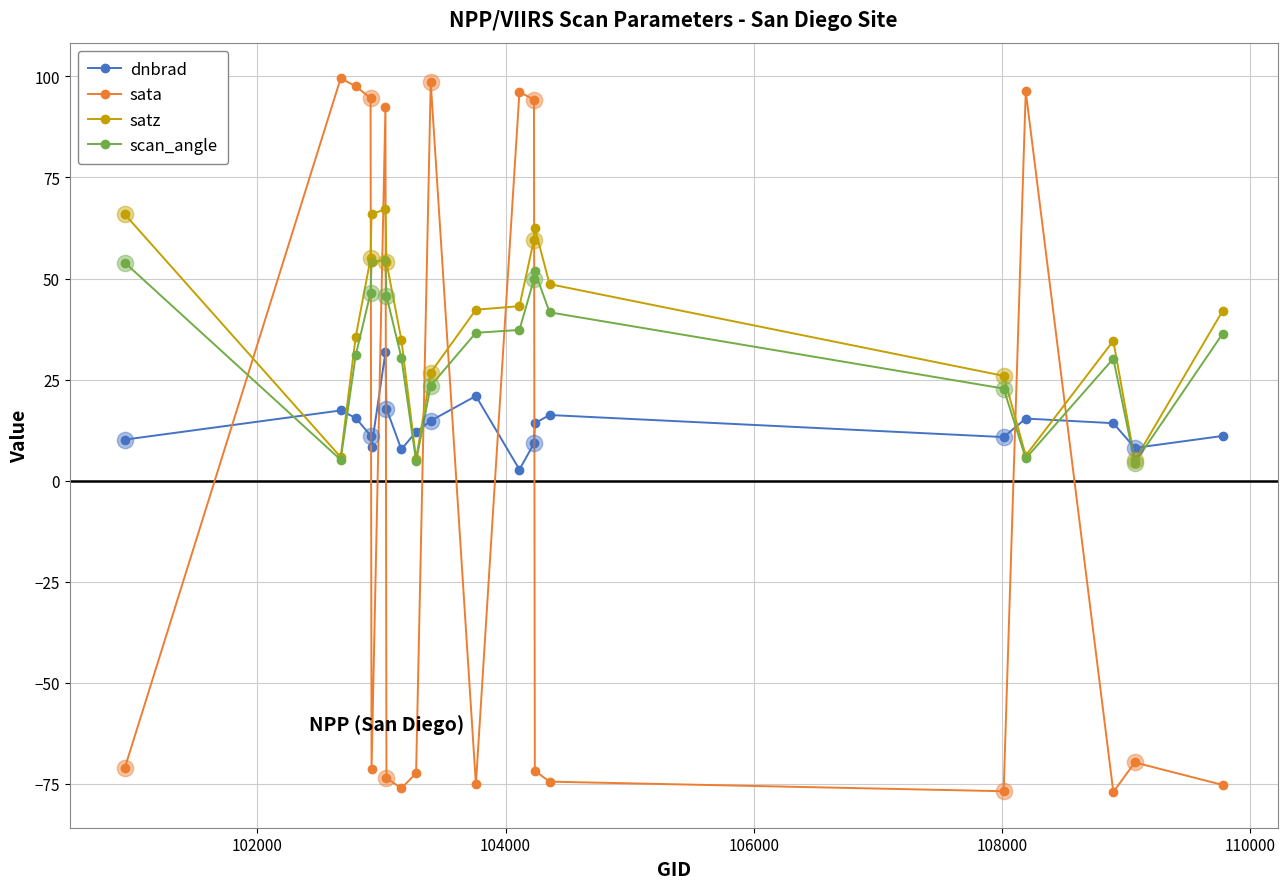

What is the highest value of the sata series?

99.5